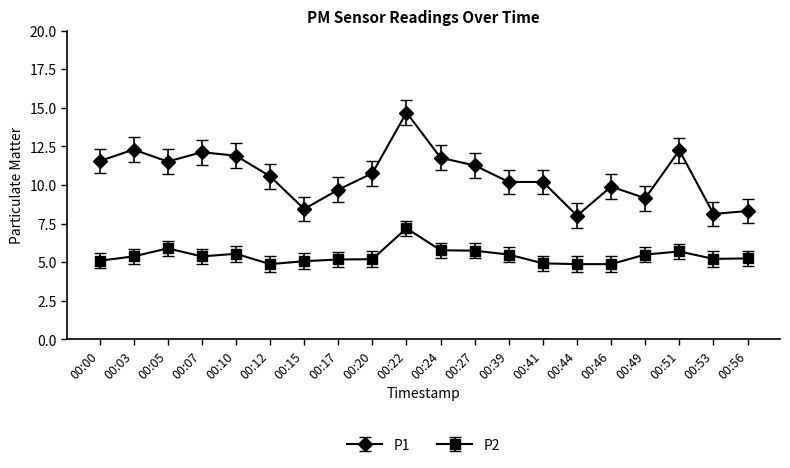

True or false: P1 and P2 intersect in this chart.

False